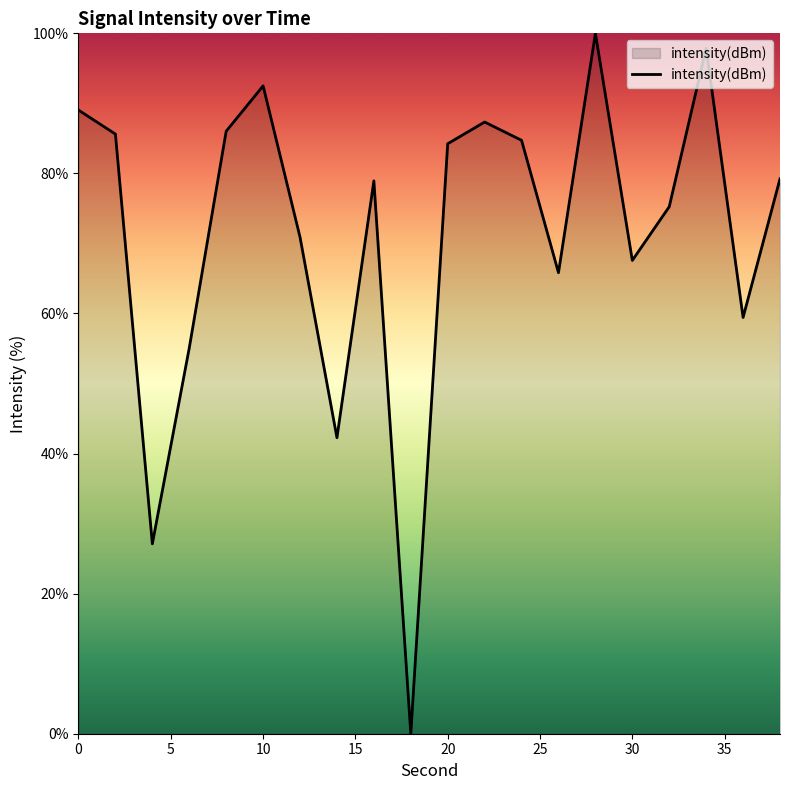

What is the greatest value displayed?

100.0